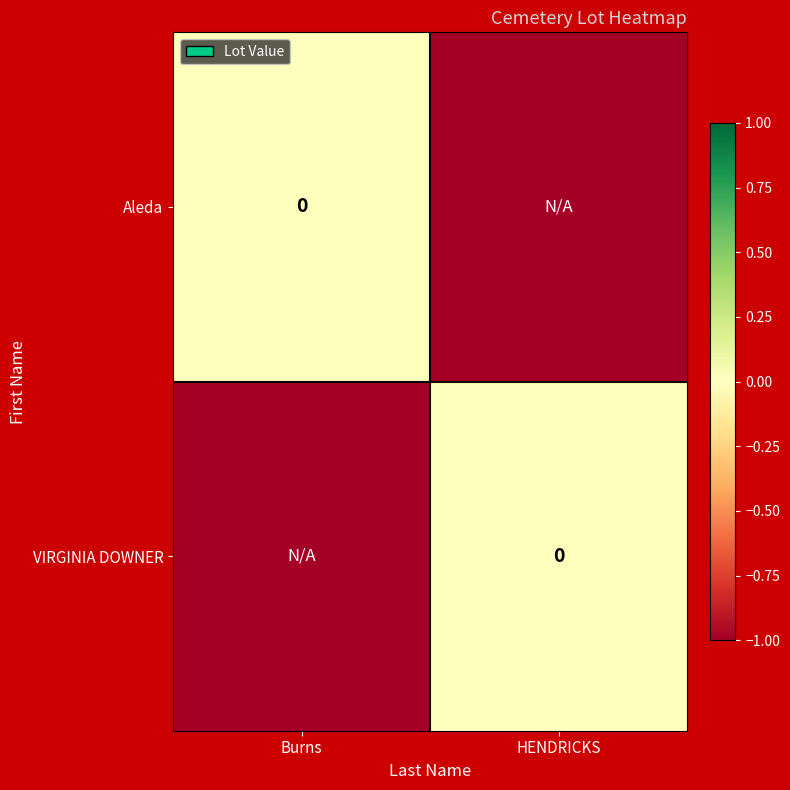

Which series has the widest spread of values?

Aleda